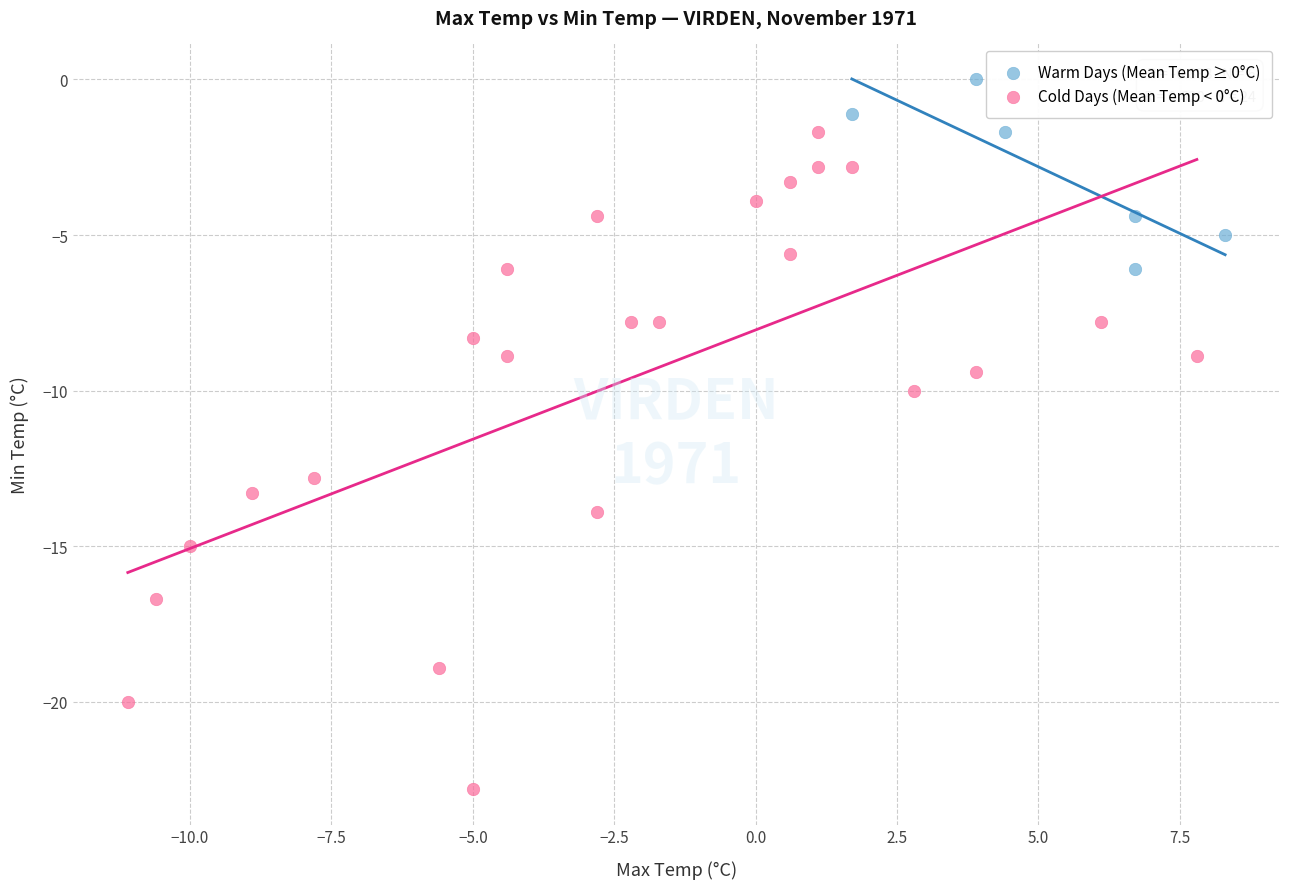

Which series reaches the minimum Y coordinate?

Cold Days (Mean Temp < 0°C)